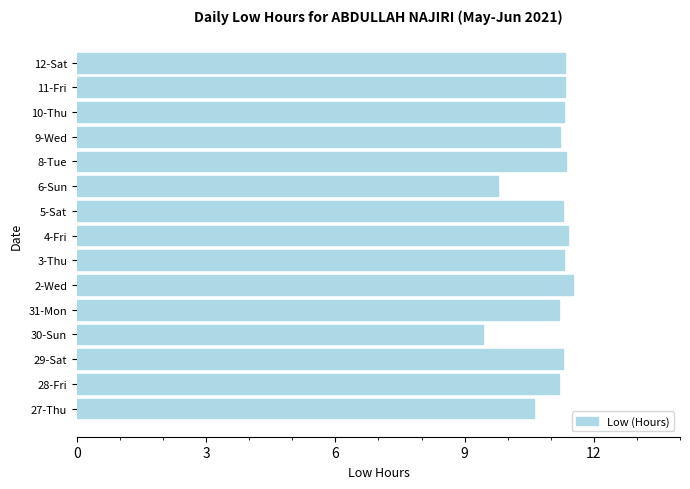

What is the difference between the second highest and minimum values?

2.0